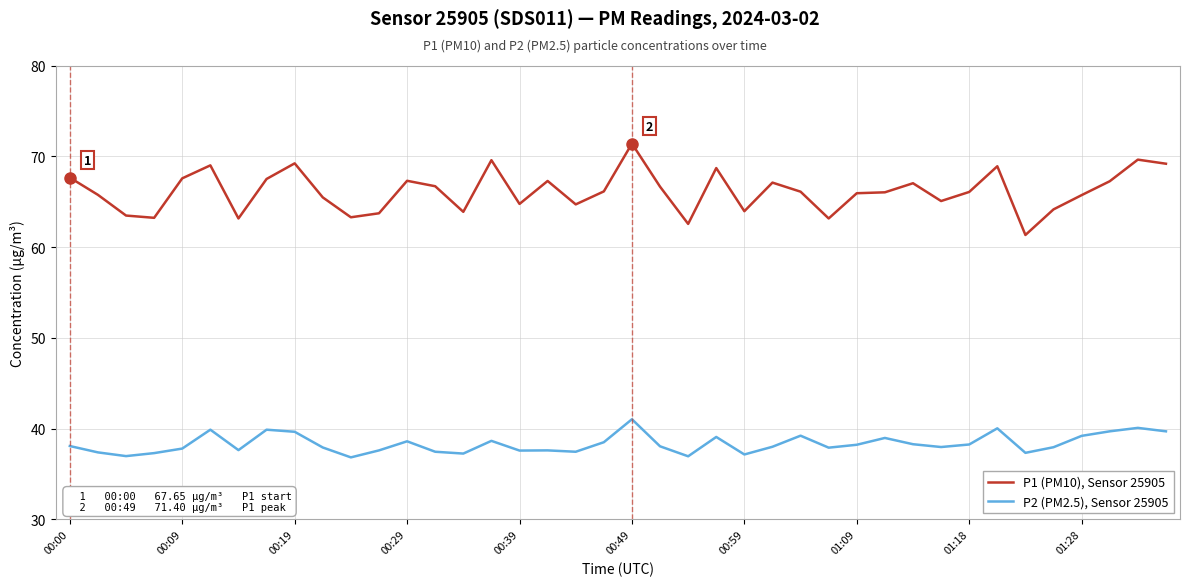

Which series has the largest total across all categories?

P1 (PM10), Sensor 25905